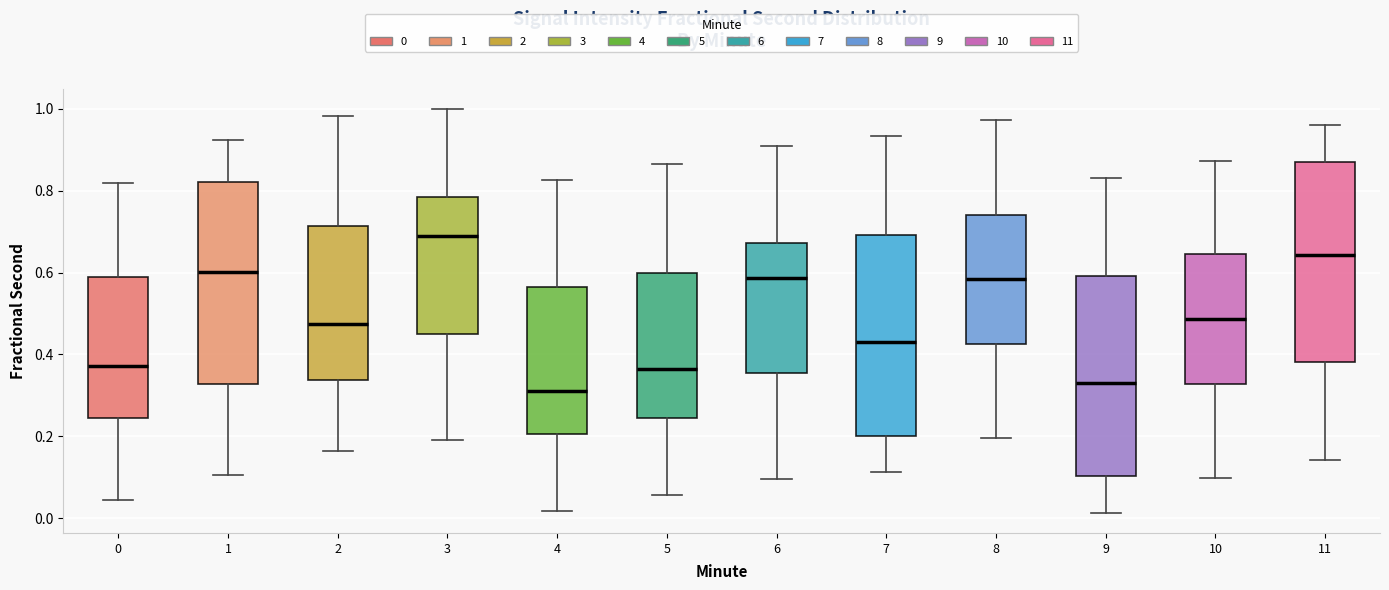

Reading left to right, read every box against the y-axis: the position of its median line, the range the box covers, and the ends of its whiskers. The values are not printed on the chart, so give them approximately, as read against the axis.

0: median 0.38, box 0.24 to 0.58, whiskers 0.04 to 0.82
1: median 0.60, box 0.32 to 0.82, whiskers 0.10 to 0.92
2: median 0.48, box 0.34 to 0.72, whiskers 0.16 to 0.98
3: median 0.68, box 0.46 to 0.78, whiskers 0.20 to 1.00
4: median 0.32, box 0.20 to 0.56, whiskers 0.02 to 0.82
5: median 0.36, box 0.24 to 0.60, whiskers 0.06 to 0.86
6: median 0.58, box 0.36 to 0.68, whiskers 0.10 to 0.90
7: median 0.44, box 0.20 to 0.70, whiskers 0.12 to 0.94
8: median 0.58, box 0.42 to 0.74, whiskers 0.20 to 0.98
9: median 0.34, box 0.10 to 0.60, whiskers 0.02 to 0.84
10: median 0.48, box 0.32 to 0.64, whiskers 0.10 to 0.88
11: median 0.64, box 0.38 to 0.88, whiskers 0.14 to 0.96